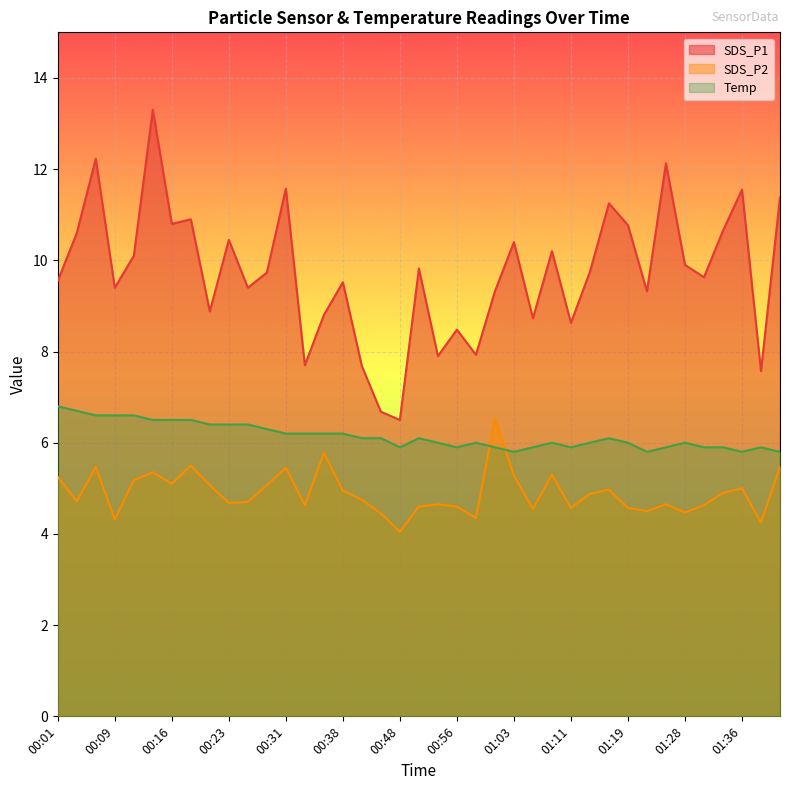

True or false: Temp has a value of 6.7 at 00:04.

True